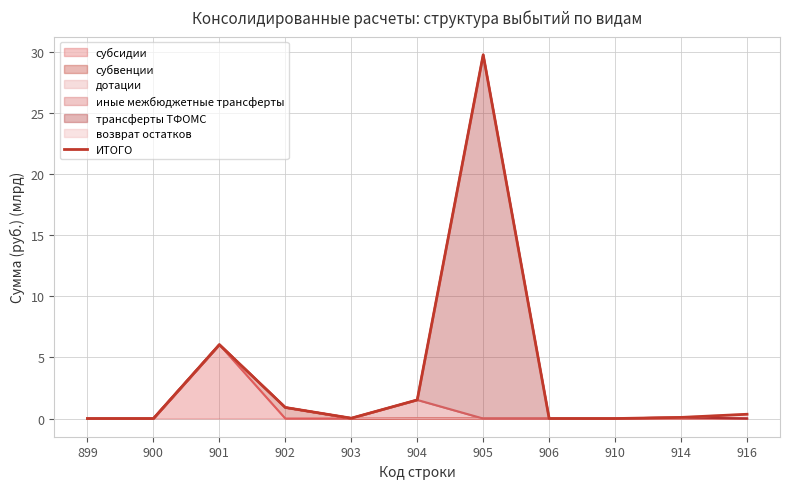

Rank the categories by value from highest to lowest.

905, 901, 904, 902, 916, 914, 903, 906, 899, 900, 910